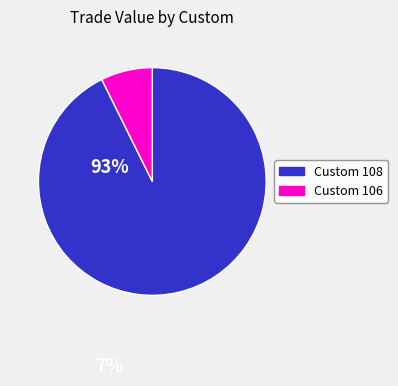

Does any single category account for the majority?

Yes